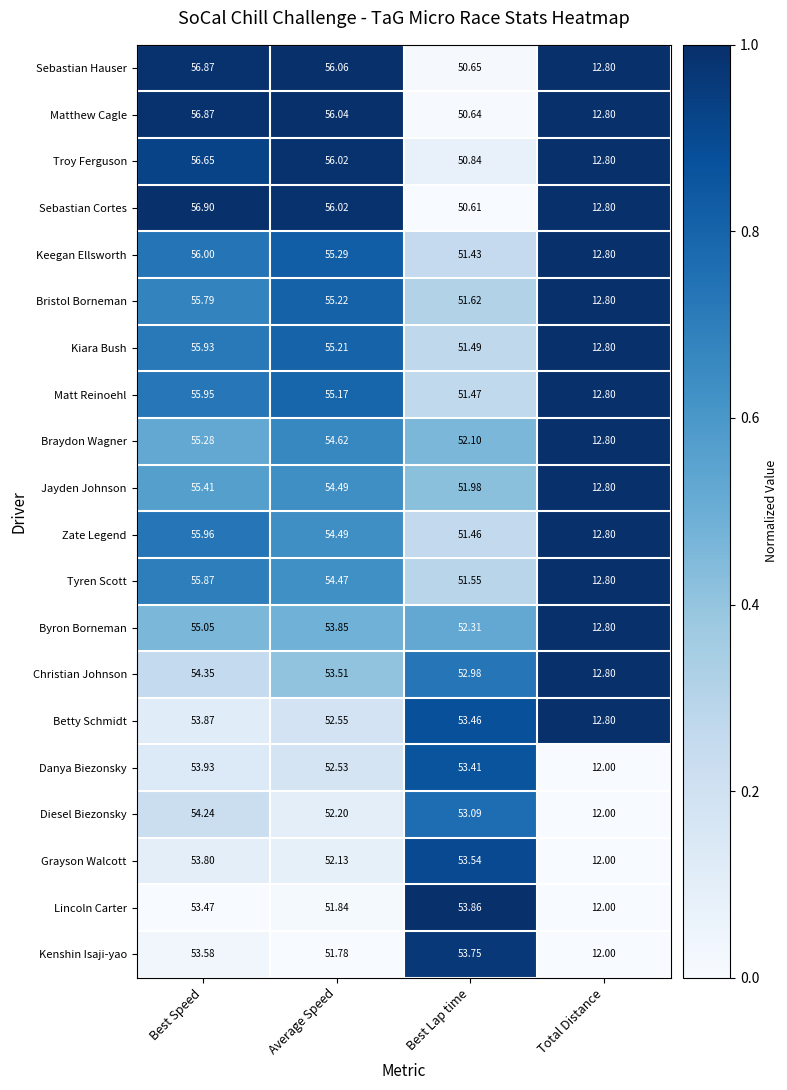

Where does the Byron Borneman series first go above 53?

Best Speed